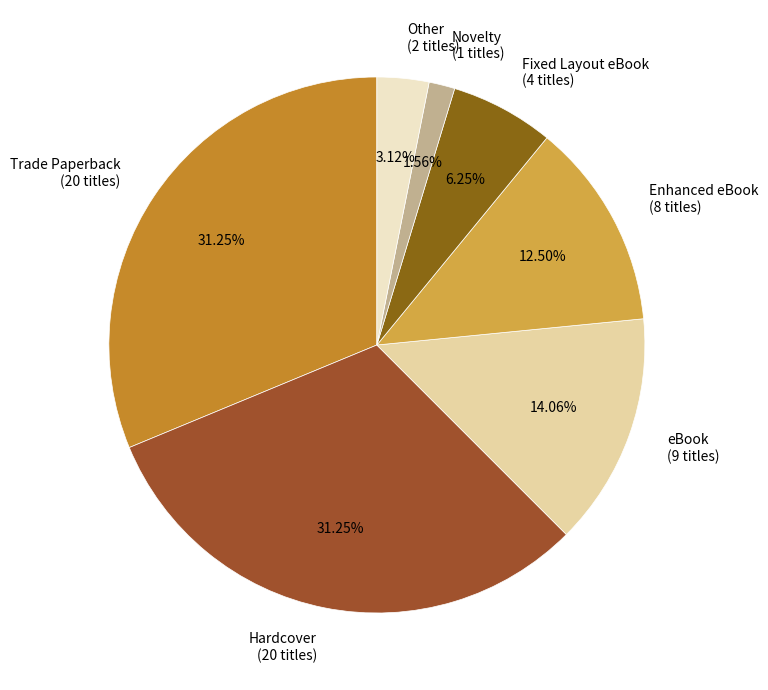

To the nearest percent, what is the difference between the Enhanced eBook and Fixed Layout eBook slice percentages?

6%